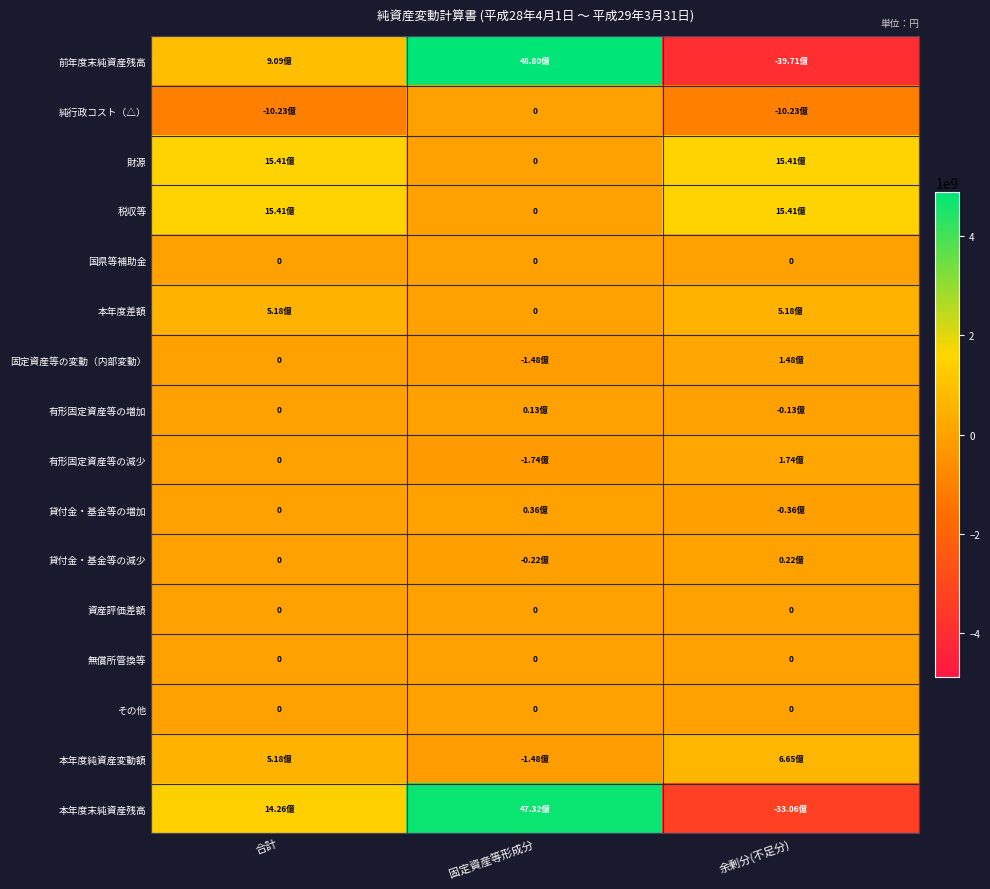

What is the approximate value of 有形固定資産等の減少 at 余剰分(不足分), to the nearest 100?

173941900